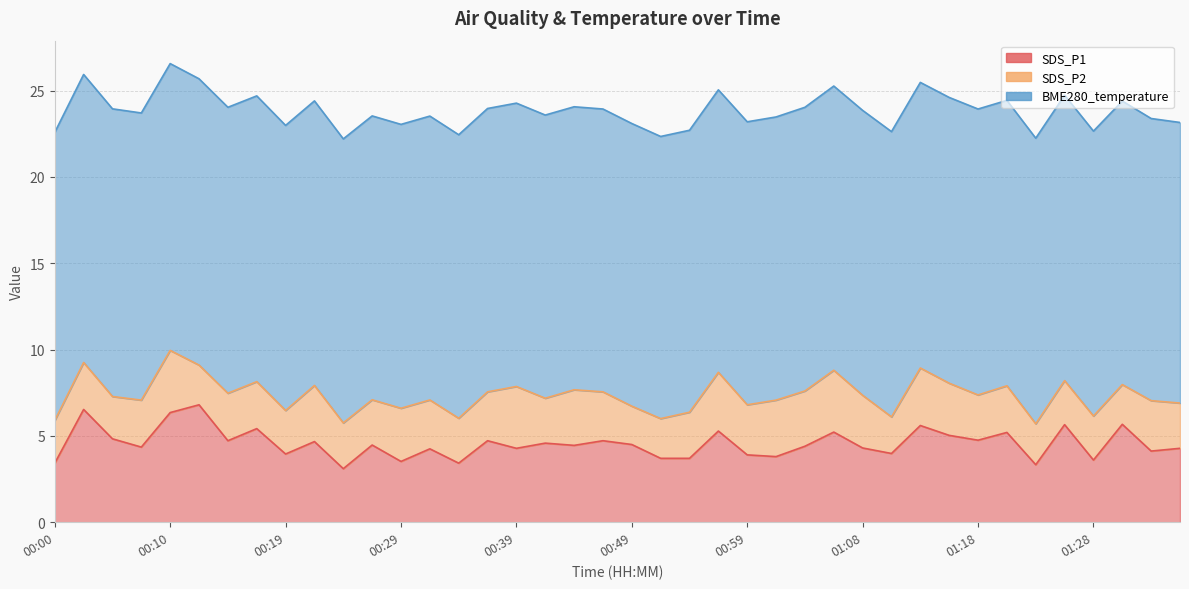

What is the difference between the highest and lowest values at 00:05?

14.2